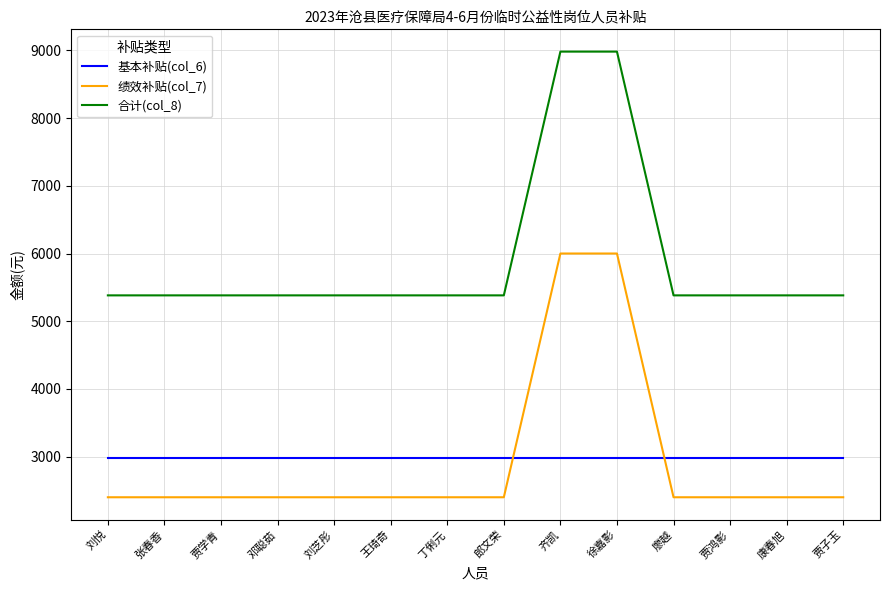

What is the minimum value shown in the chart?

2400.0